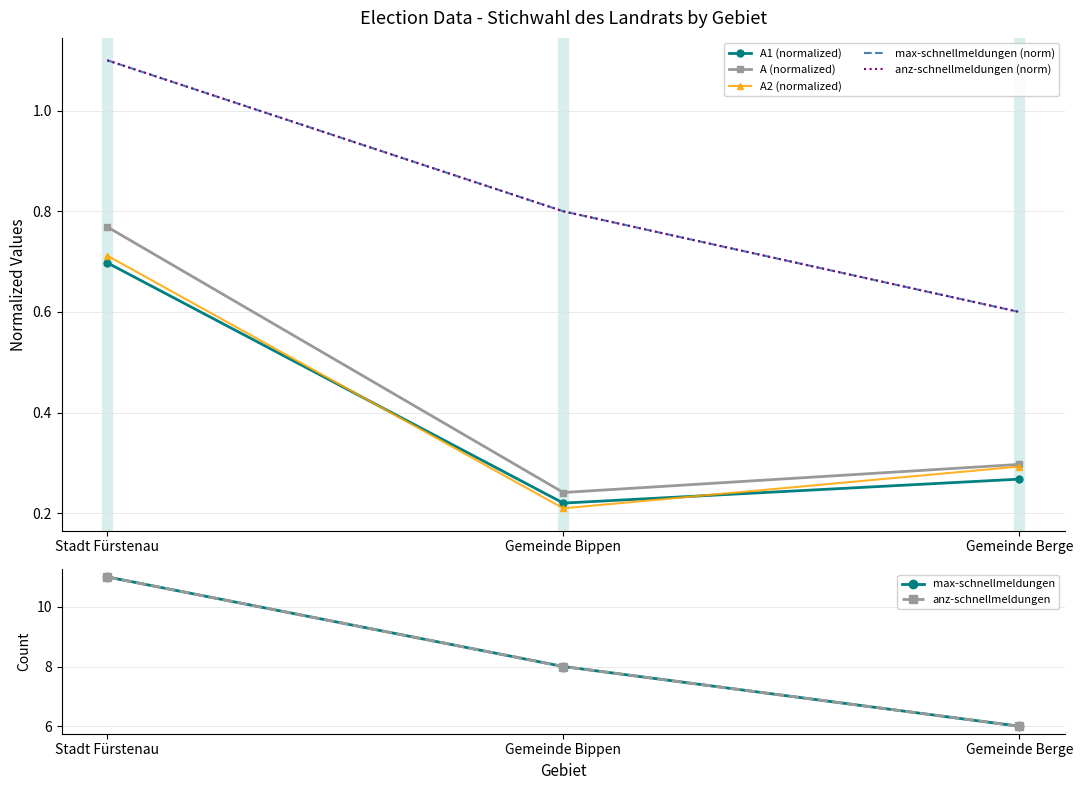

At how many categories does at least one series exceed 0?

3